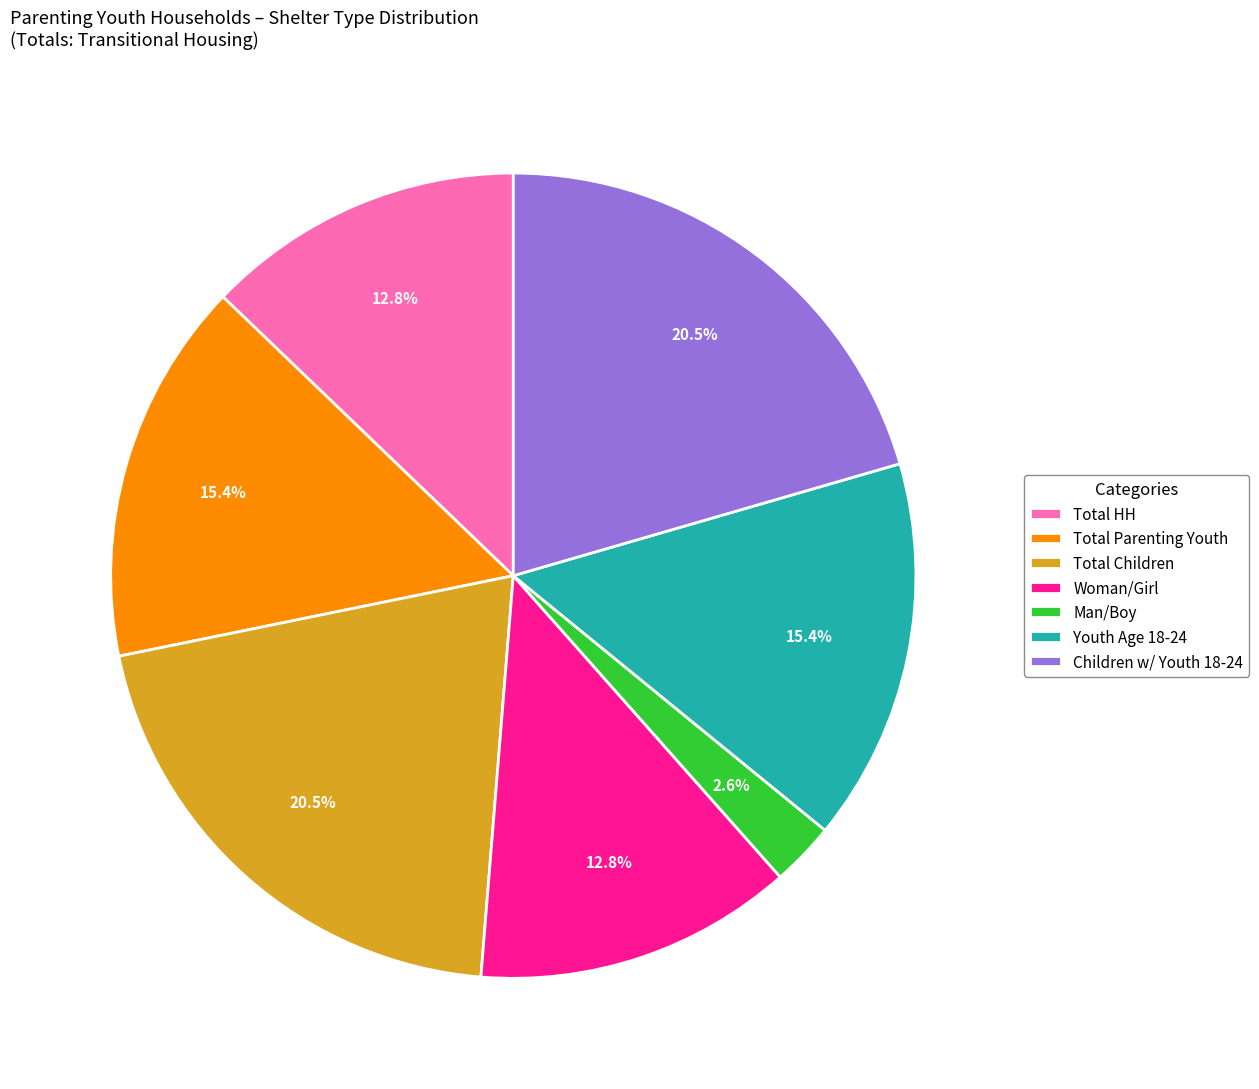

Which slice is the smallest?

Man/Boy